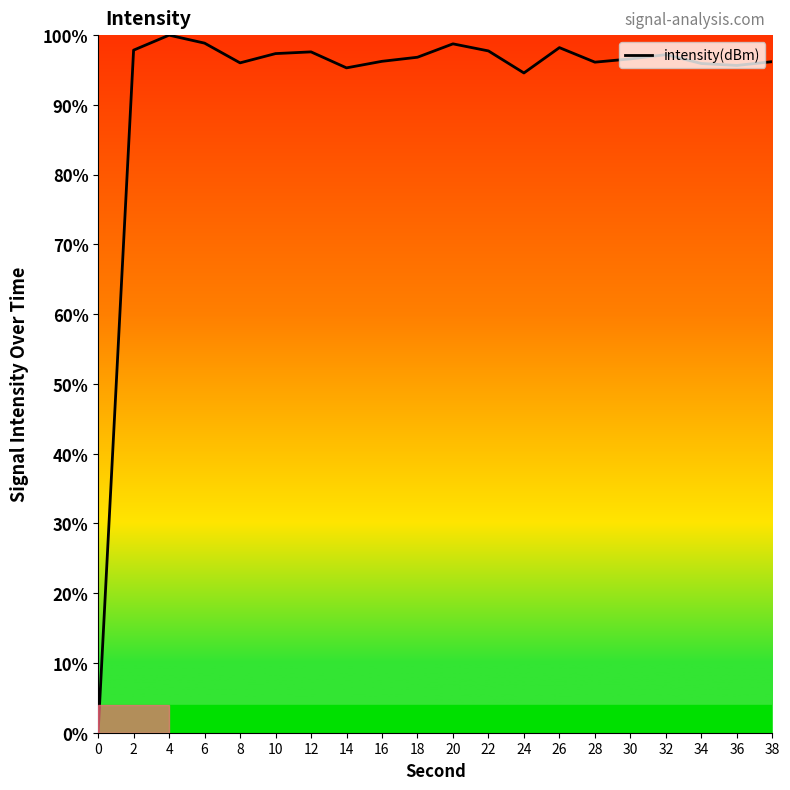

What is the average value?

92.2